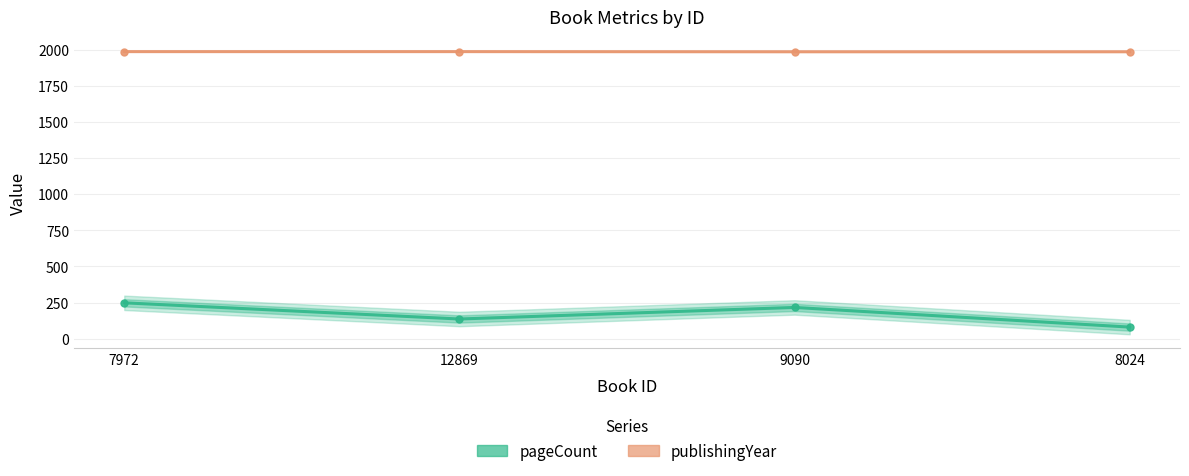

Rank the series by their average value, from highest to lowest.

publishingYear, pageCount